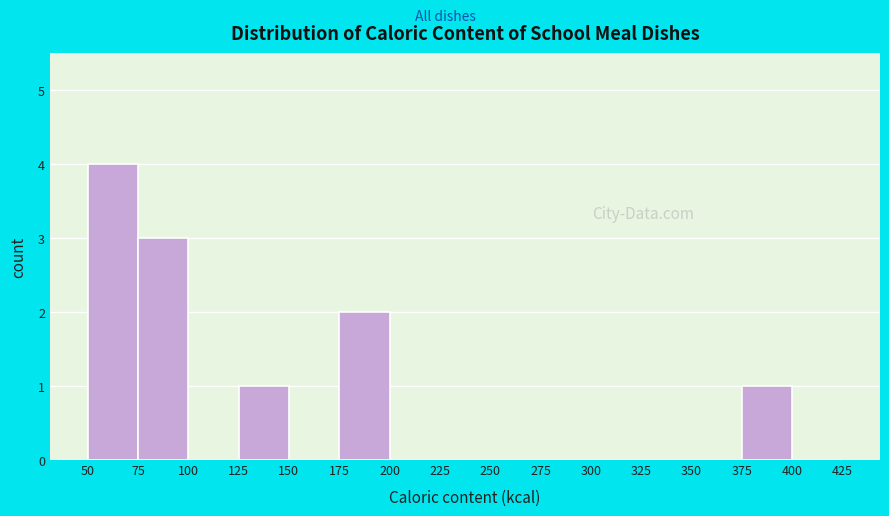

Which range on the x-axis has the tallest bar?

50 to 75